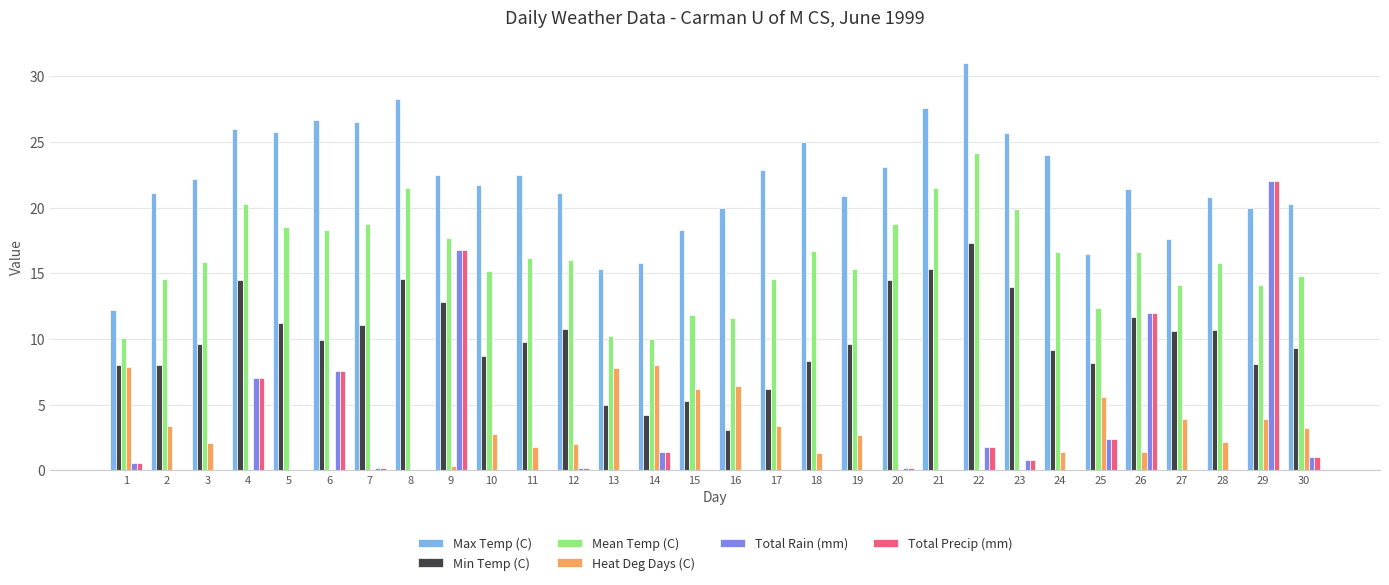

How many series are shown in this chart?

6